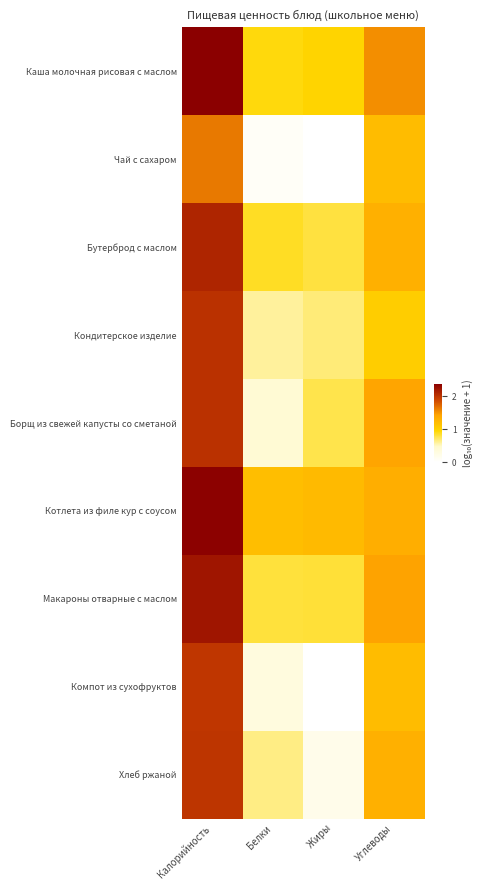

Rank the series at Углеводы from highest to lowest value.

Каша молочная рисовая с маслом, Макароны отварные с маслом, Борщ из свежей капусты со сметаной, Котлета из филе кур с соусом, Хлеб ржаной, Бутерброд с маслом, Чай с сахаром, Компот из сухофруктов, Кондитерское изделие